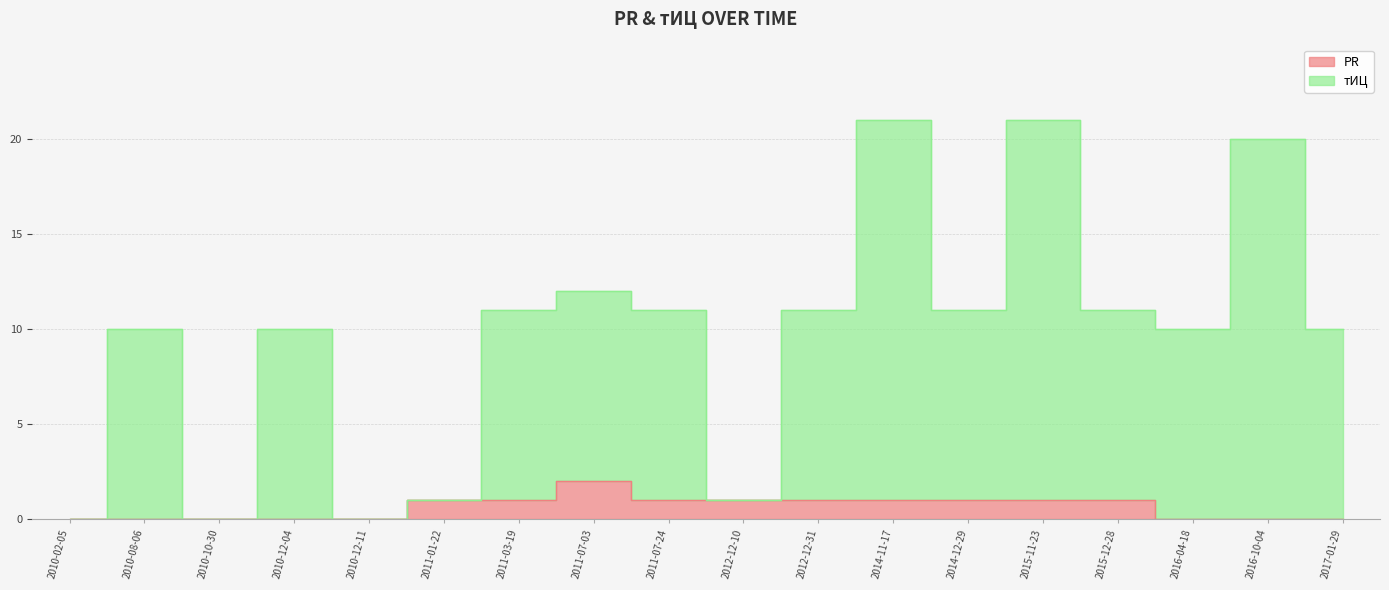

Read the тИЦ value at 2015-11-23.

21